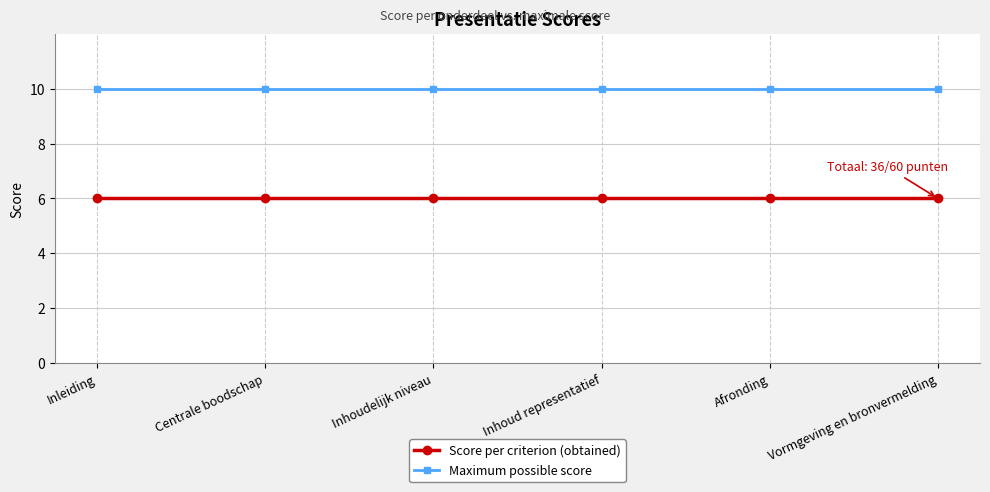

True or false: Score per criterion (obtained) and Maximum possible score cross at least once.

False